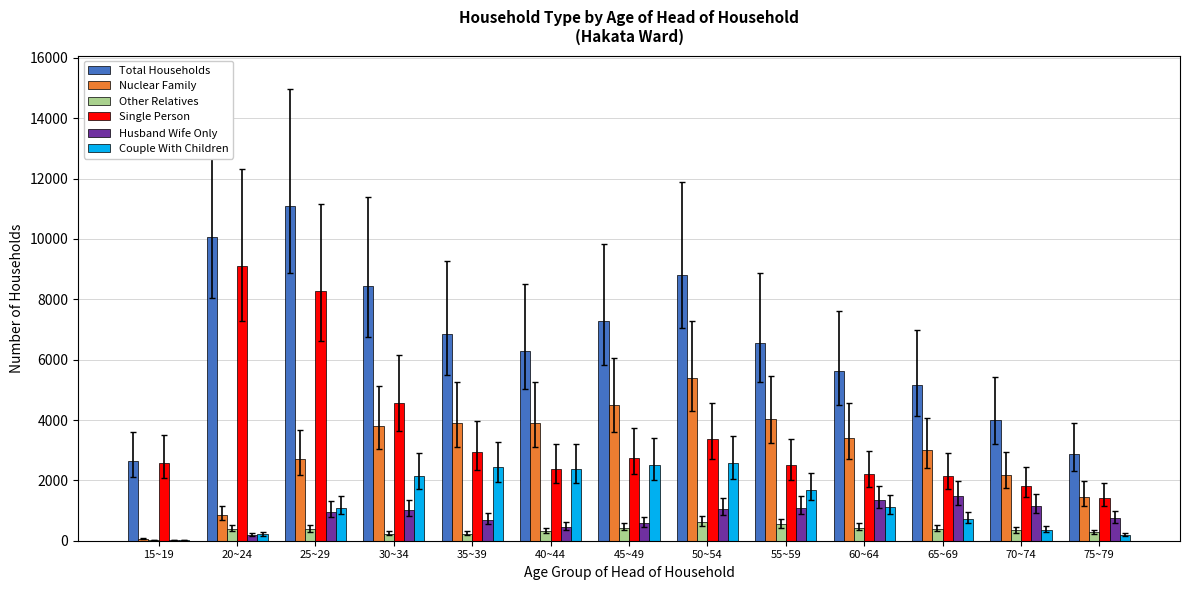

At which category is the sum across all series the highest?

25~29